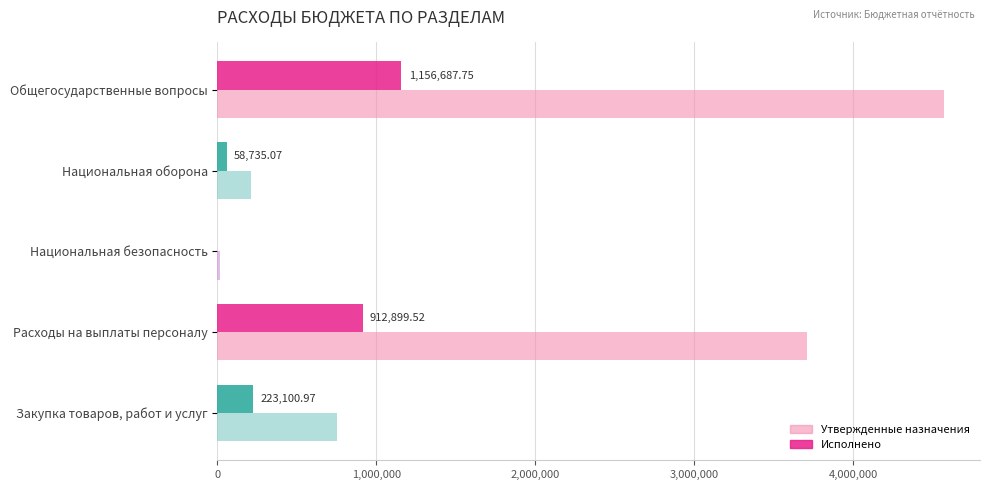

What is the sum of all Утвержденные назначения values?

9250100.0